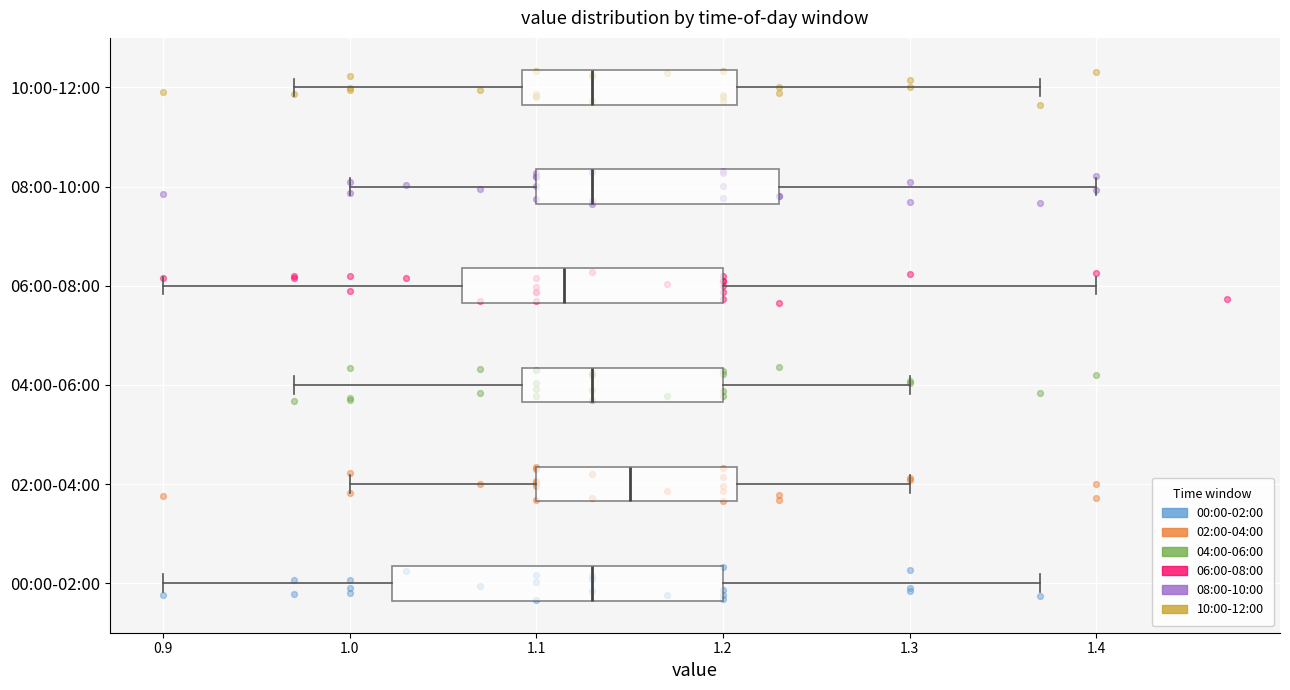

Which box is the widest, from its left edge to its right edge?

00:00-02:00